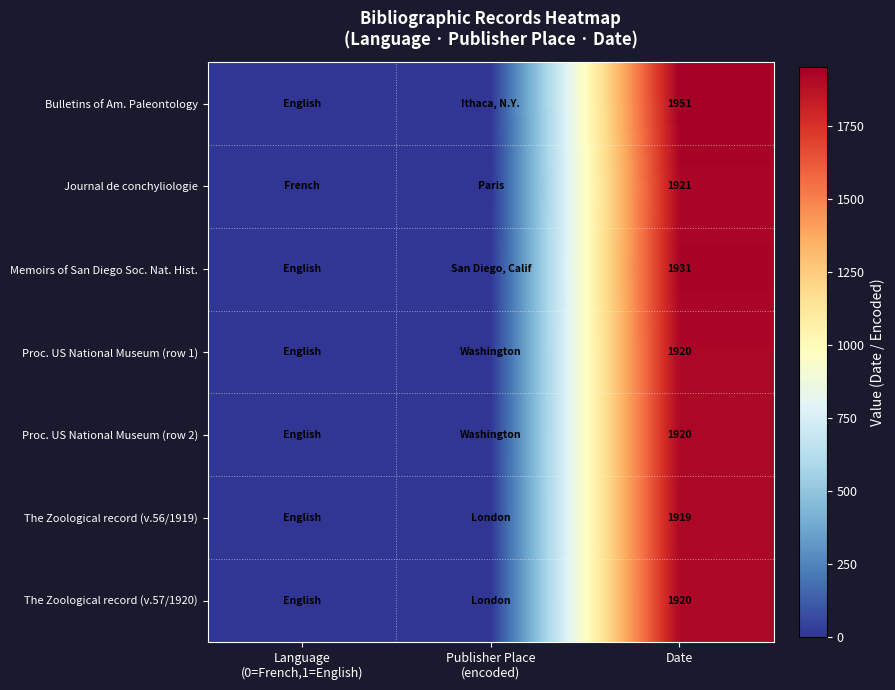

What is the difference between the highest and lowest values at Date?

32